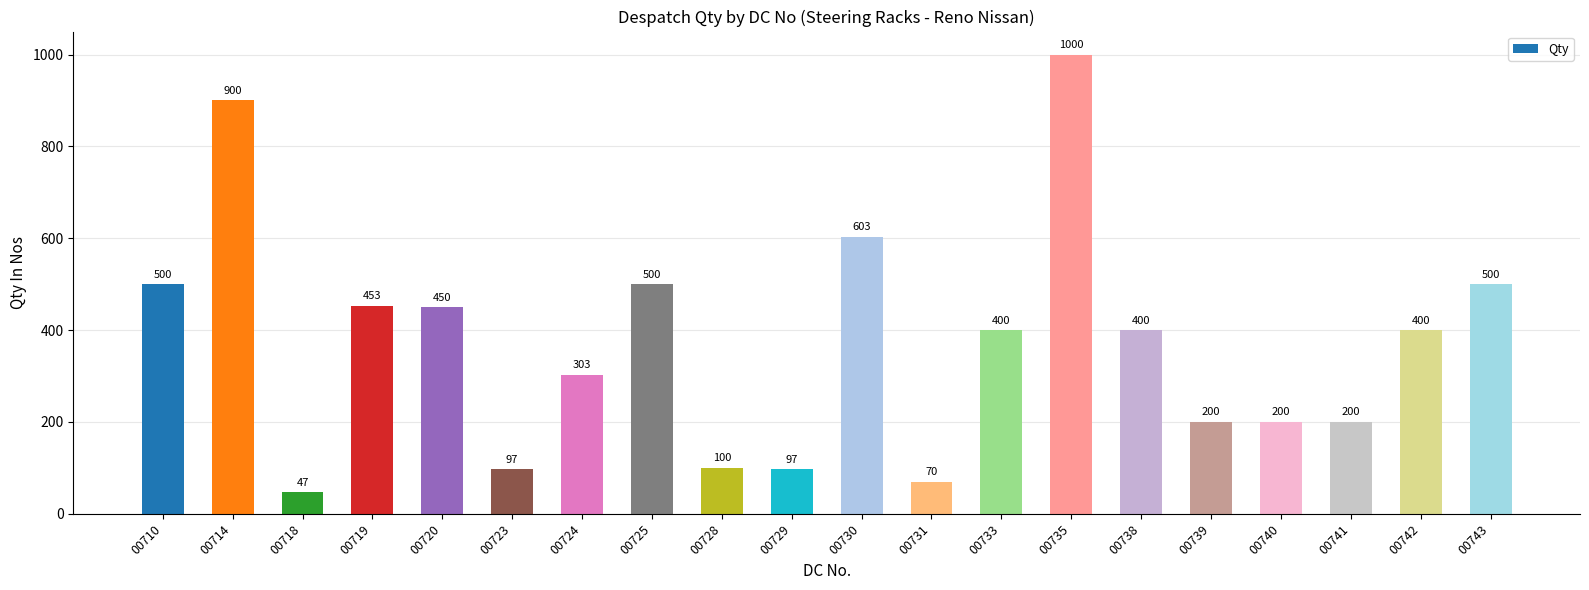

Reading left to right, extract all data points from this chart.

500	900	47	453	450	97	303	500	100	97	603	70	400	1000	400	200	200	200	400	500